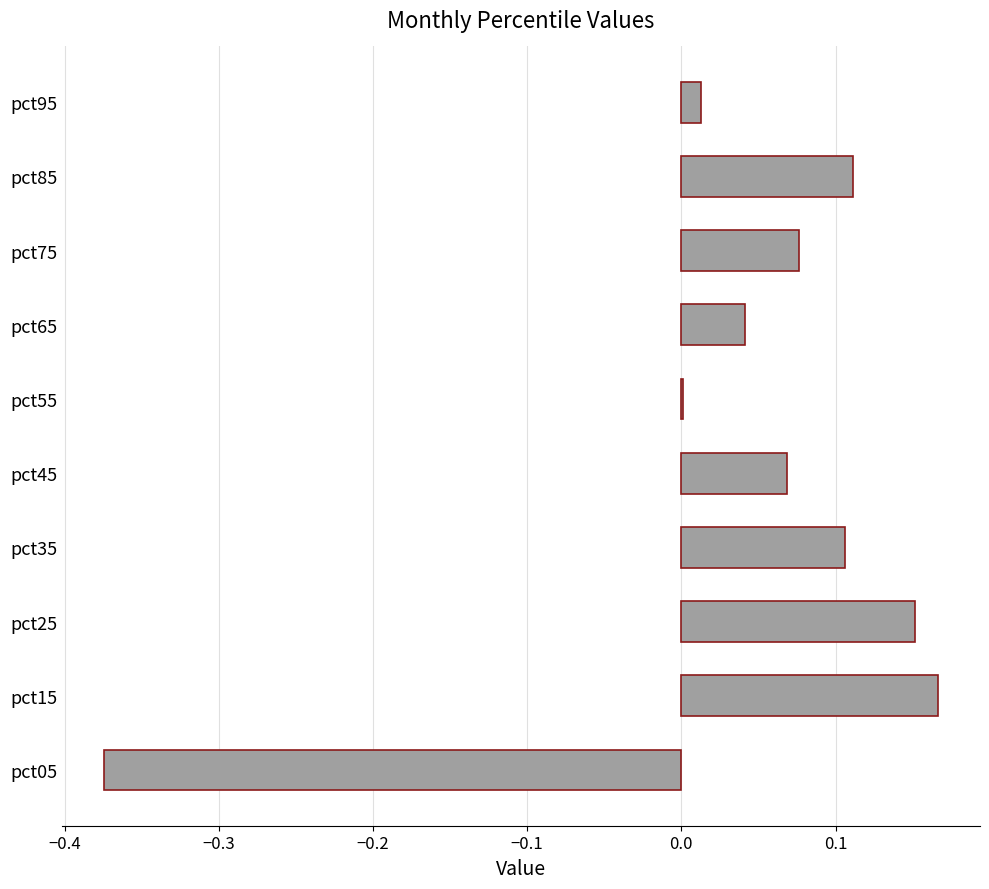

Which has a higher value, pct15 or pct75?

pct15